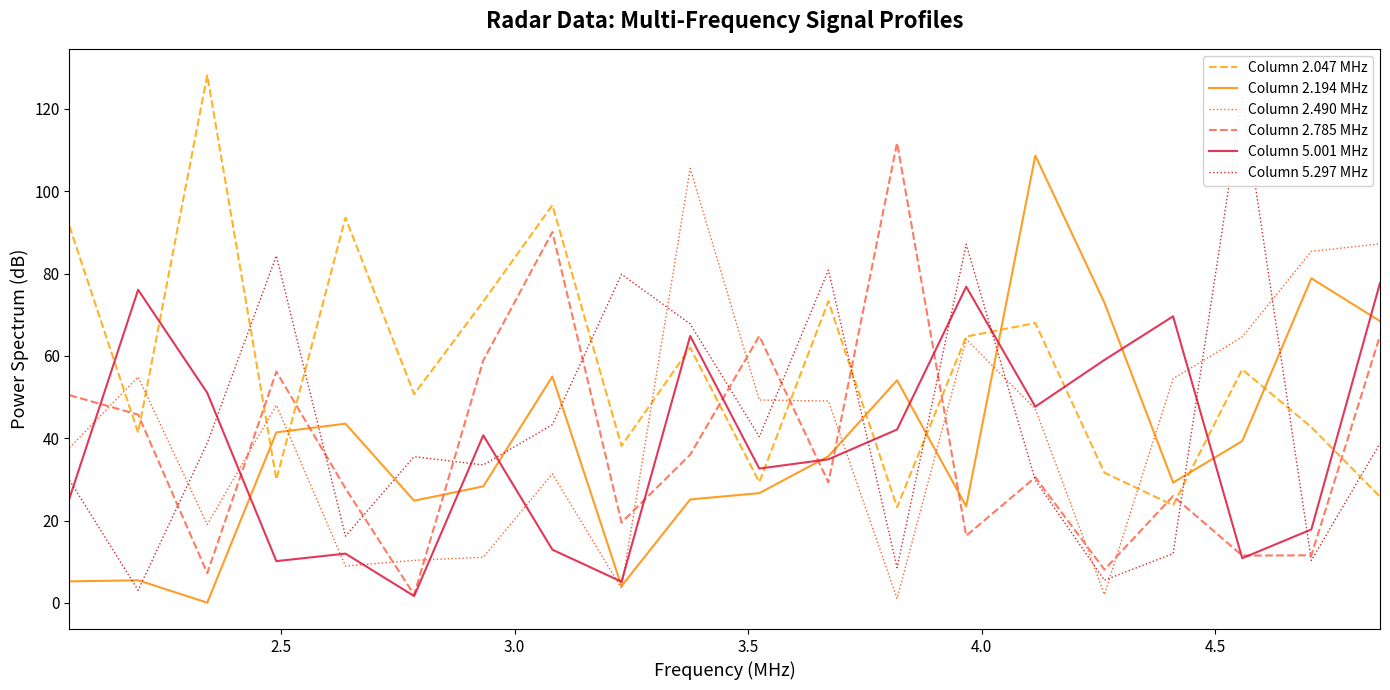

What is the highest value of the Column 5.001 MHz series?

77.7